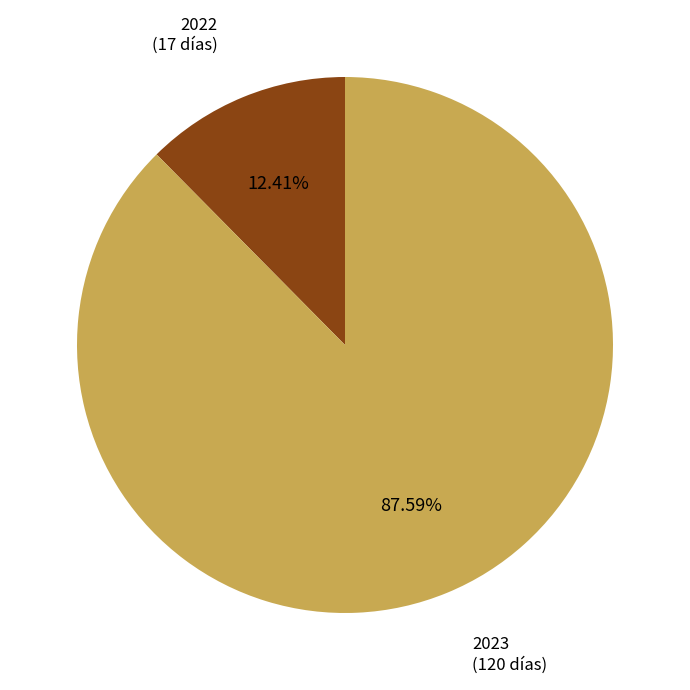

To the nearest percent, what is the average slice percentage?

50%